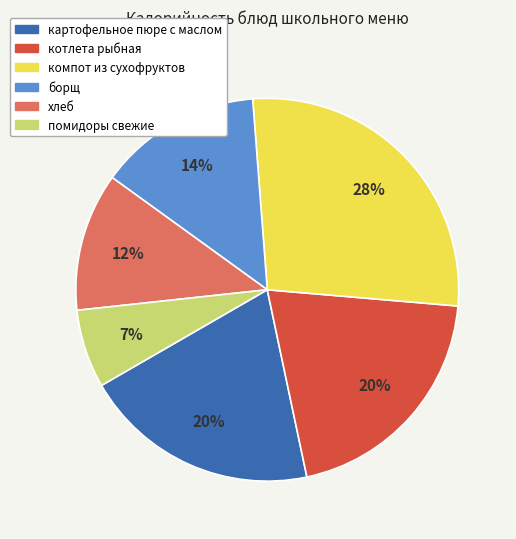

Count the number of slices in the pie.

6